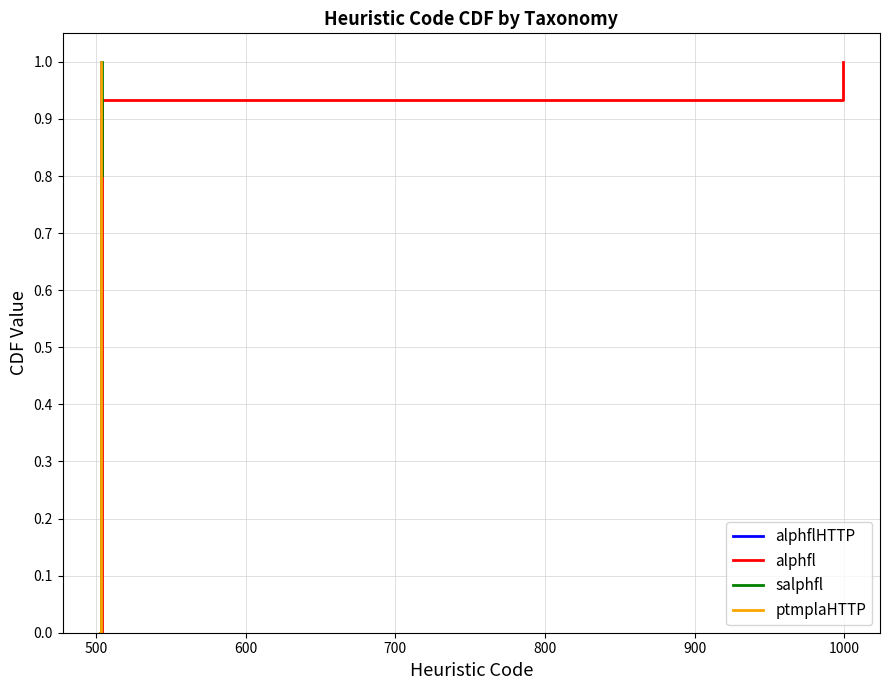

What is the difference between the second highest and second lowest values in the alphfl series?

0.9